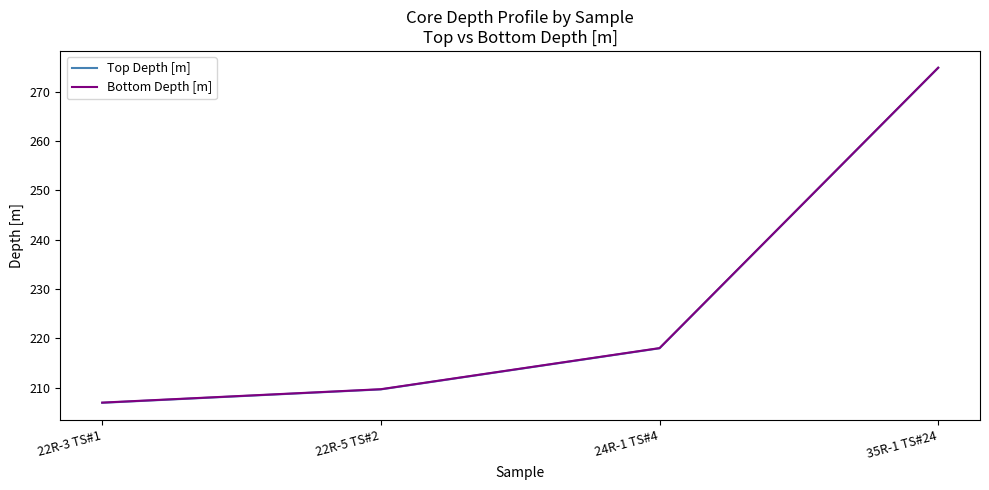

At which category does the chart reach its peak across all series?

35R-1 TS#24